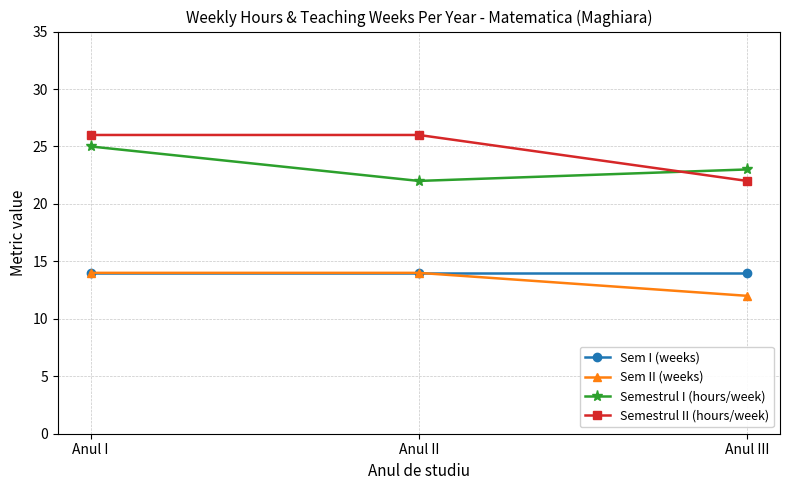

Which series has the widest spread of values?

Semestrul II (hours/week)